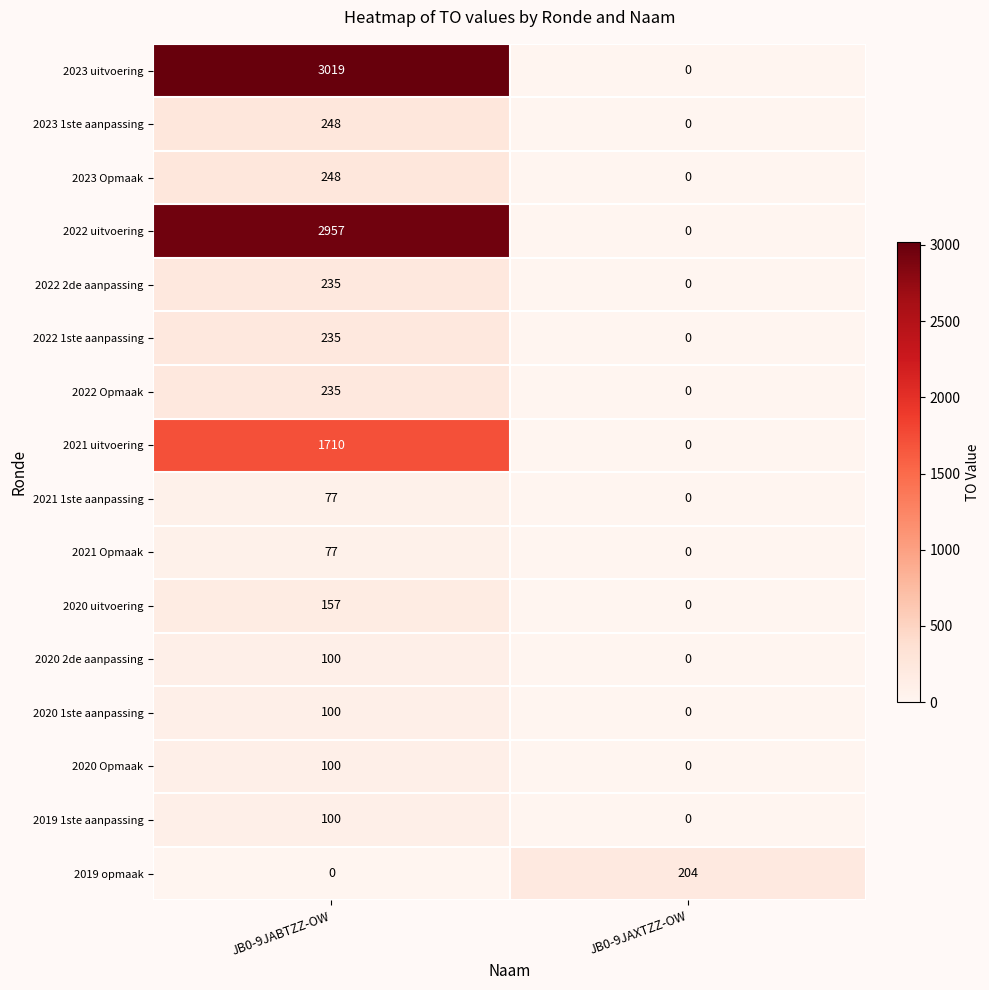

How many values in the 2022 uitvoering series are below 2957?

1